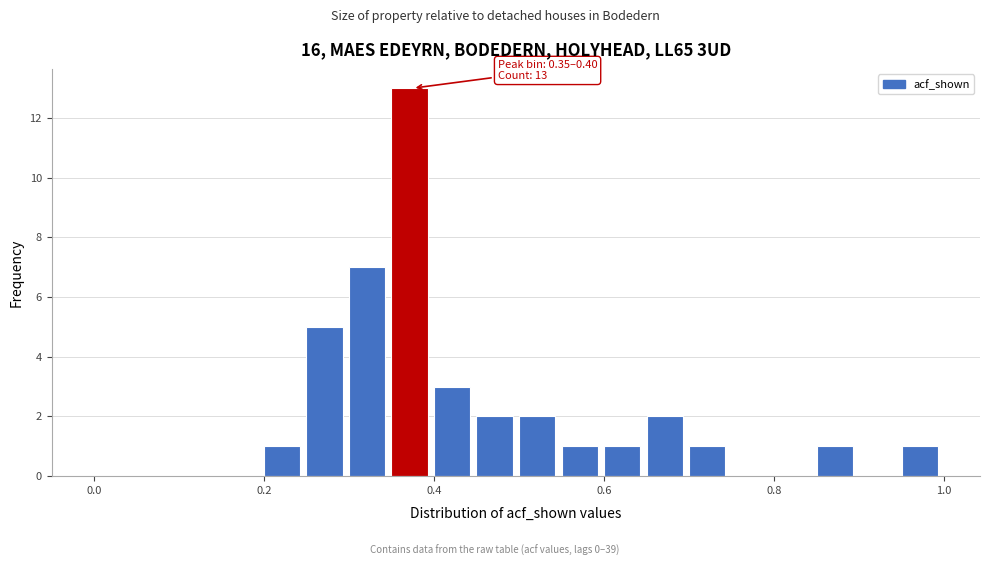

Around what value on the x-axis is the tallest bar? Give the approximate position of its centre, as read against the axis.

0.38